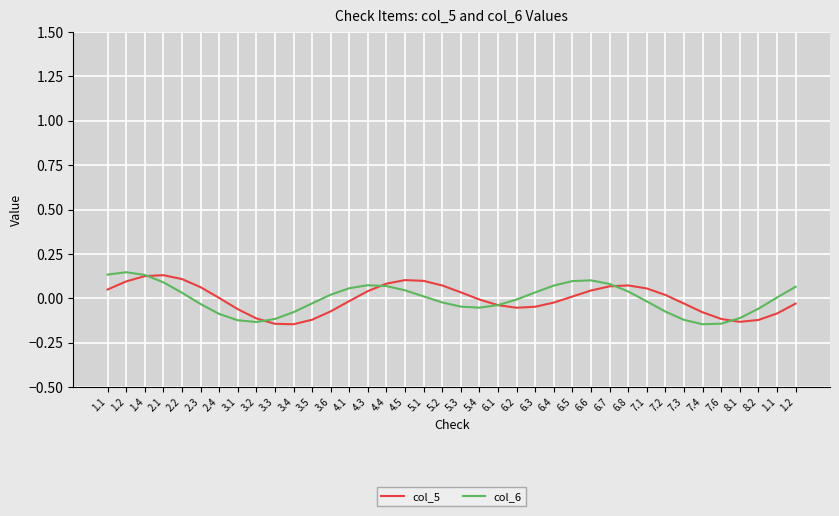

How many lines are shown in the chart?

2